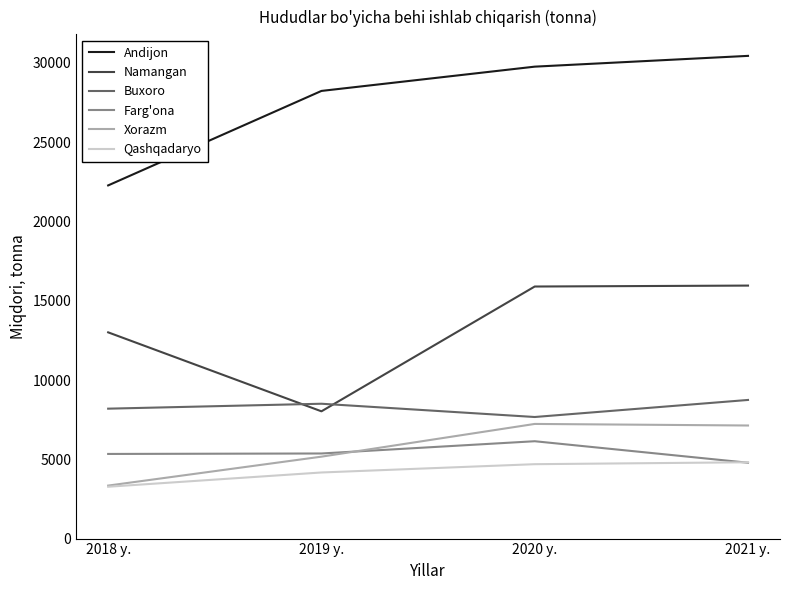

True or false: Andijon and Qashqadaryo cross at least once.

False